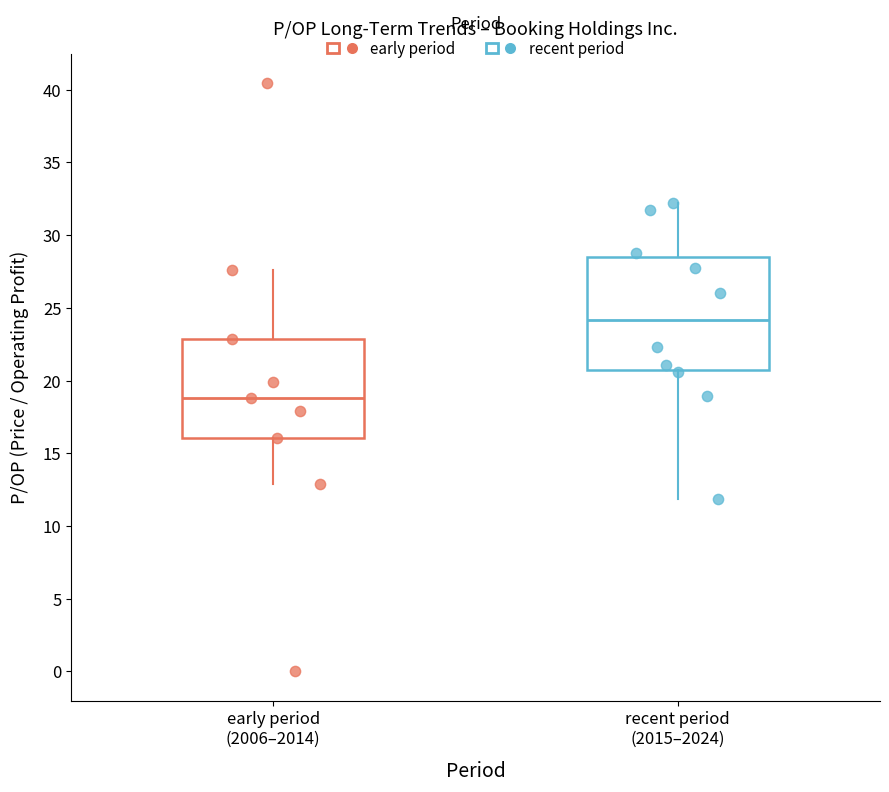

Which box's median line is the highest?

recent period (2015–2024)